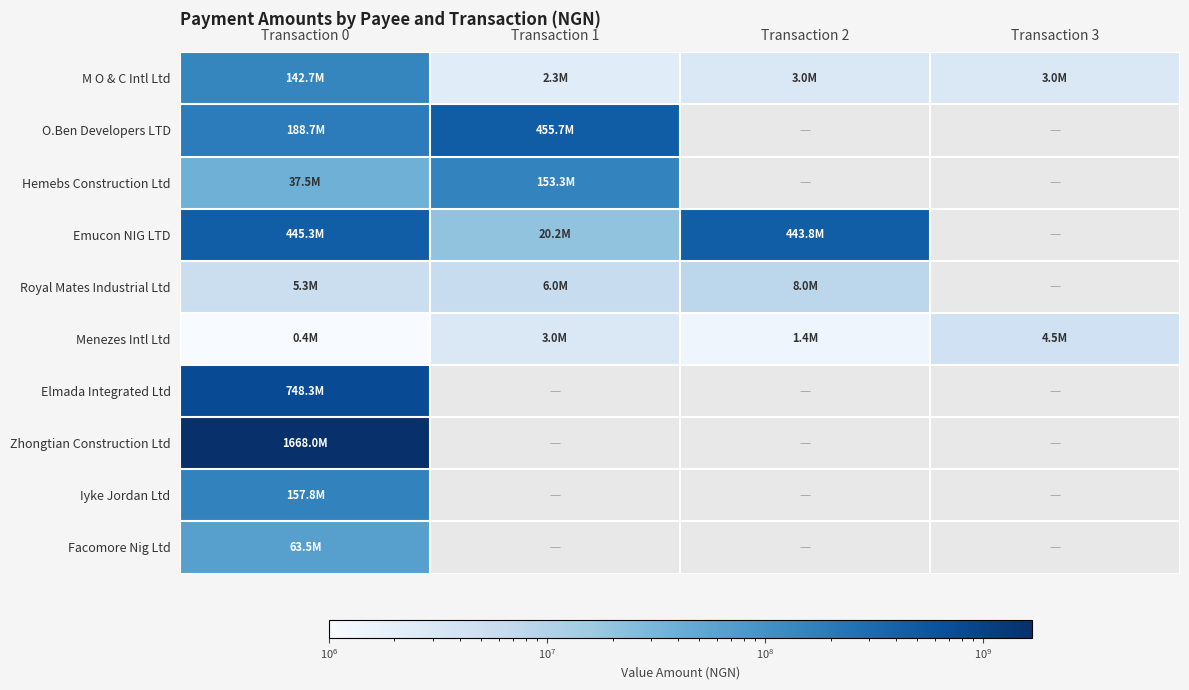

List the series in order of their peak value, lowest first.

Menezes Intl Ltd, Royal Mates Industrial Ltd, Facomore Nig Ltd, M O & C Intl Ltd, Hemebs Construction Ltd, Iyke Jordan Ltd, Emucon NIG LTD, O.Ben Developers LTD, Elmada Integrated Ltd, Zhongtian Construction Ltd